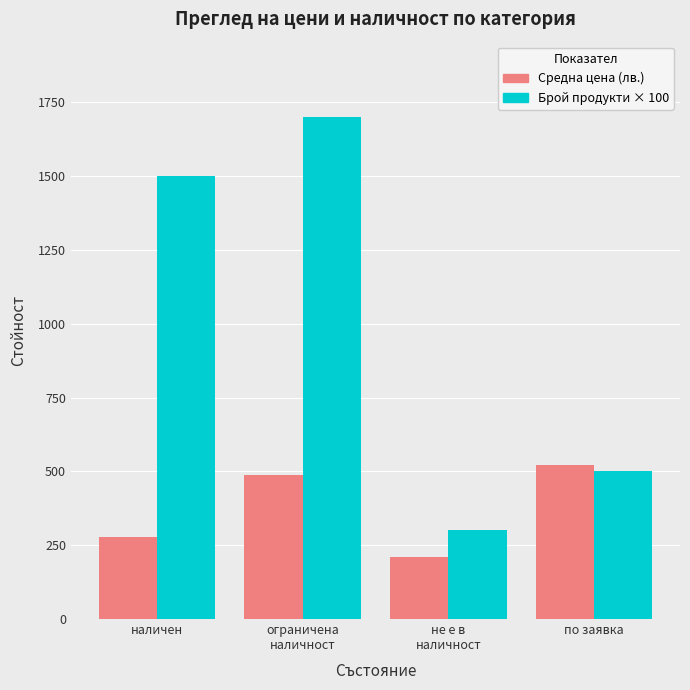

Rank the series by their maximum value, from lowest to highest.

Средна цена (лв.), Брой продукти × 100